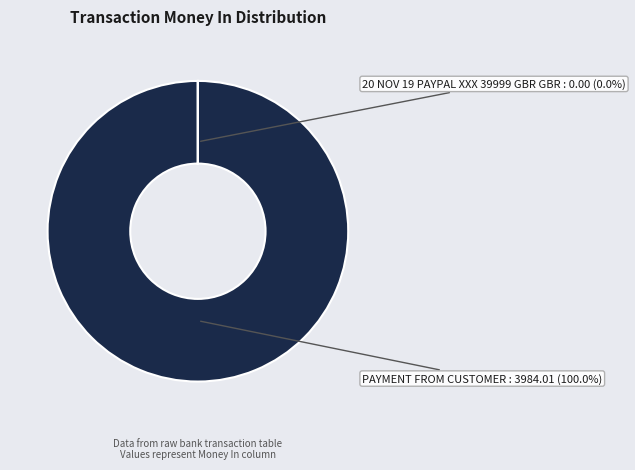

How much of the chart is everything except 20 NOV 19 PAYPAL XXX 39999 GBR GBR?

100.0%